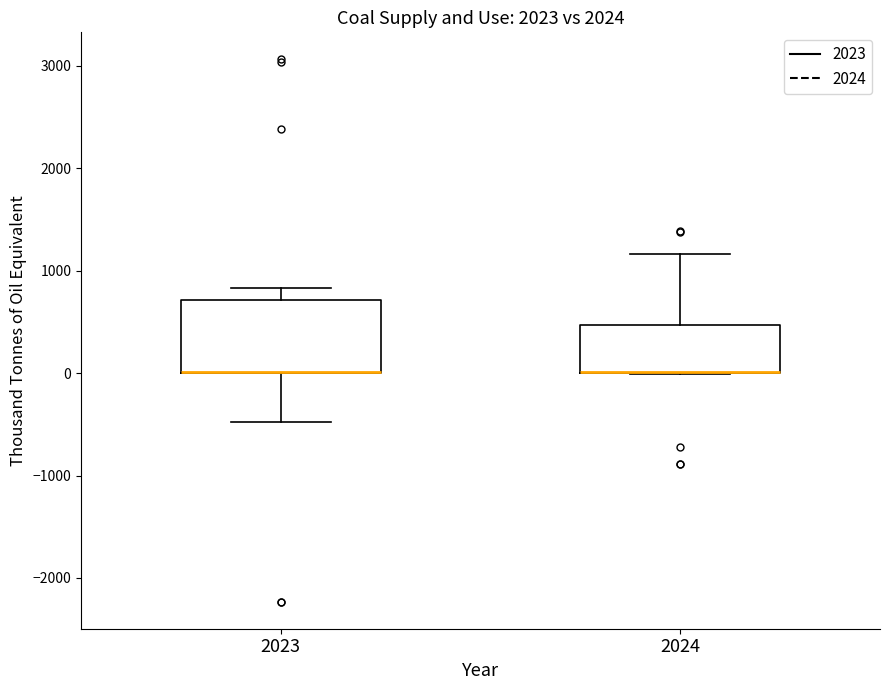

Reading left to right, transcribe this box plot: for each box, give where its median line is, the range the box spans, and where its two whiskers end, as read against the y-axis. The values are not printed on the chart, so give them approximately, as read against the axis.

2023: median 0 (drawn on the box's lower edge), box 0 to 700, whiskers -500 to 800
2024: median 0 (drawn on the box's lower edge), box 0 to 500, whiskers 0 to 1200